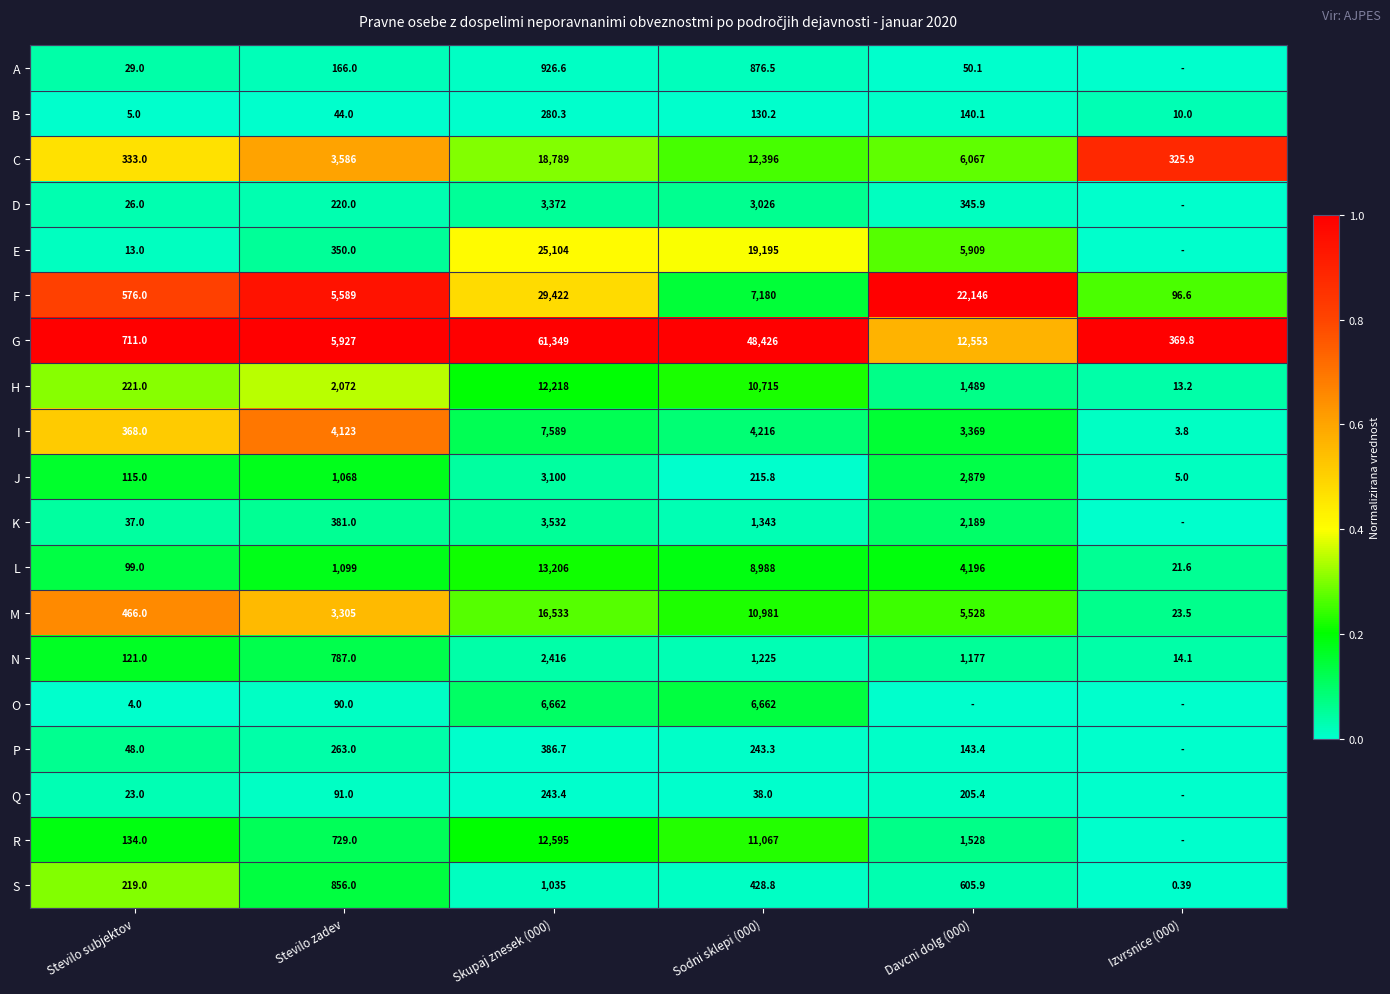

Between Stevilo subjektov and Sodni sklepi (000), which series saw the biggest shift?

G